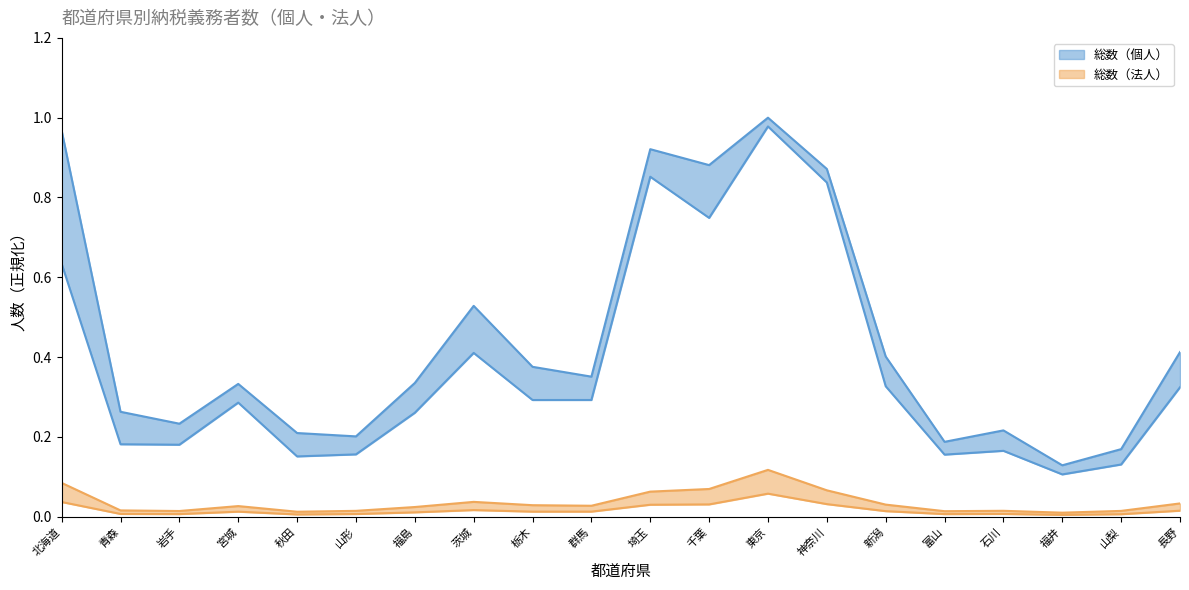

True or false: 免税点以上（法人） and 総数（個人） cross at least once.

False